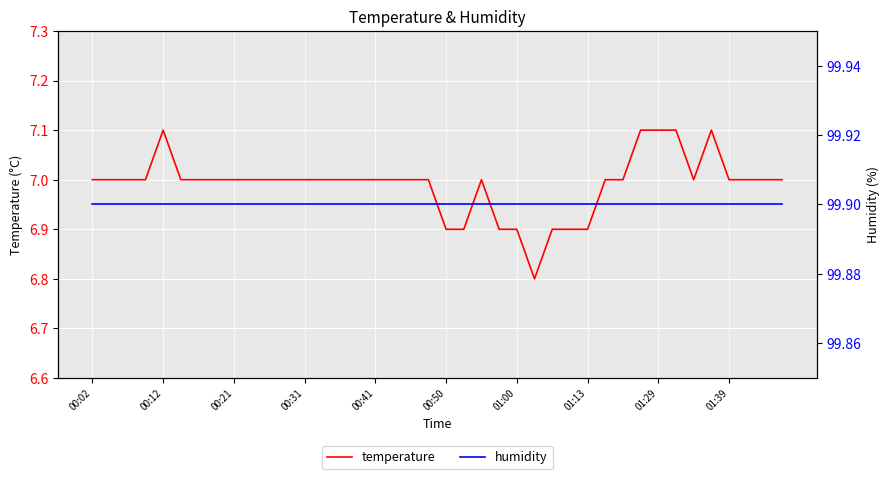

What are all the series names shown in the legend?

temperature, humidity